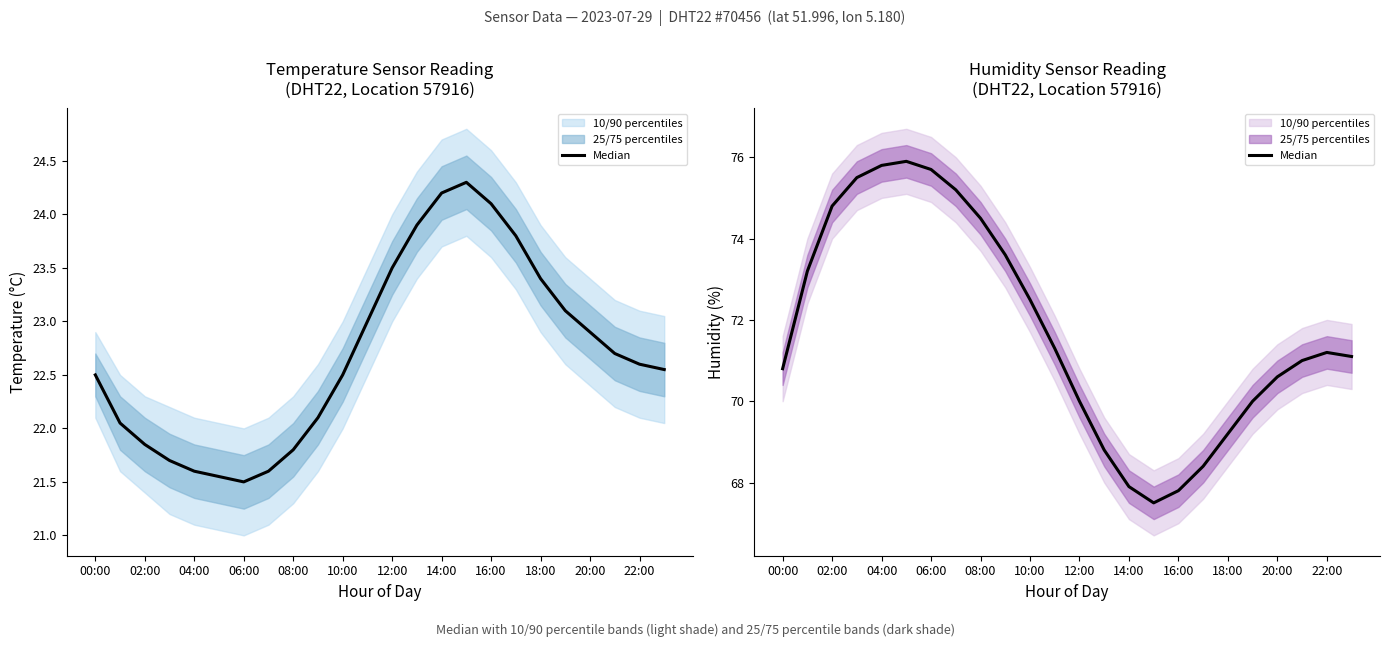

What is the sum of the values at 02:00 and 16?

141.0